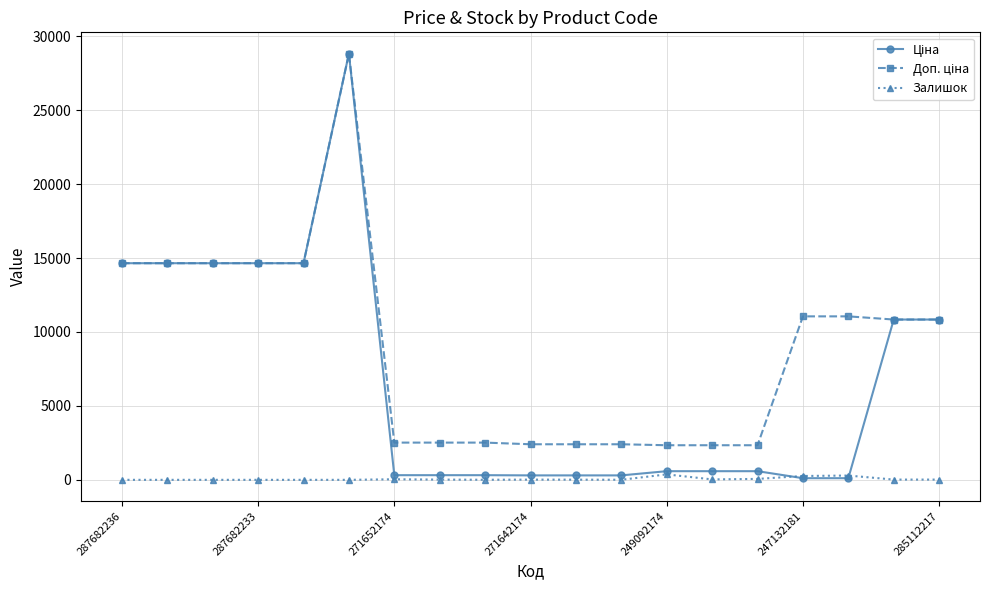

What is the greatest value displayed?

28821.8